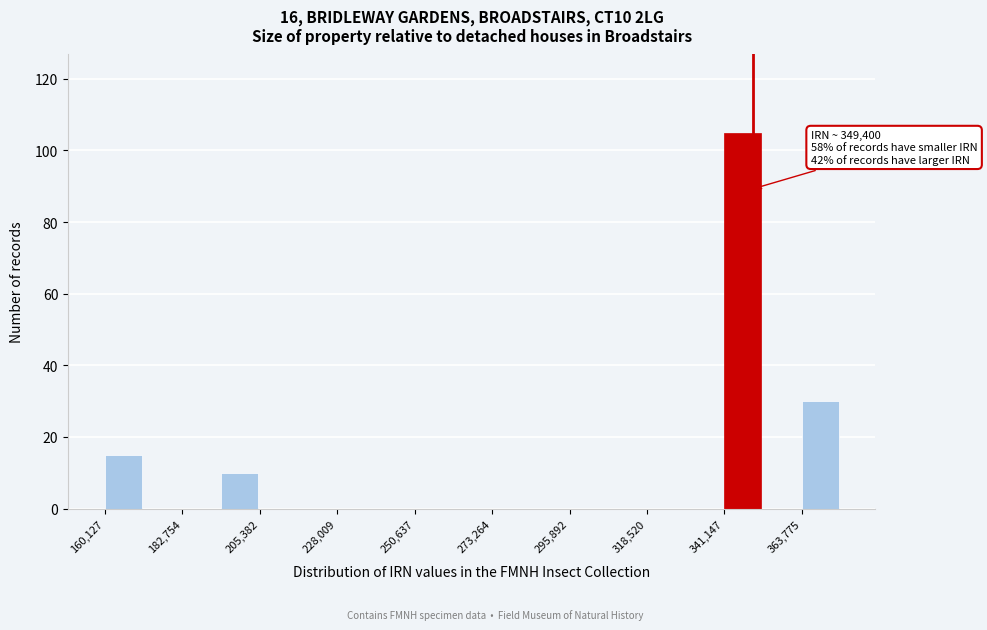

Around what value on the x-axis is the tallest bar? Give the approximate position of its centre, as read against the axis.

345000